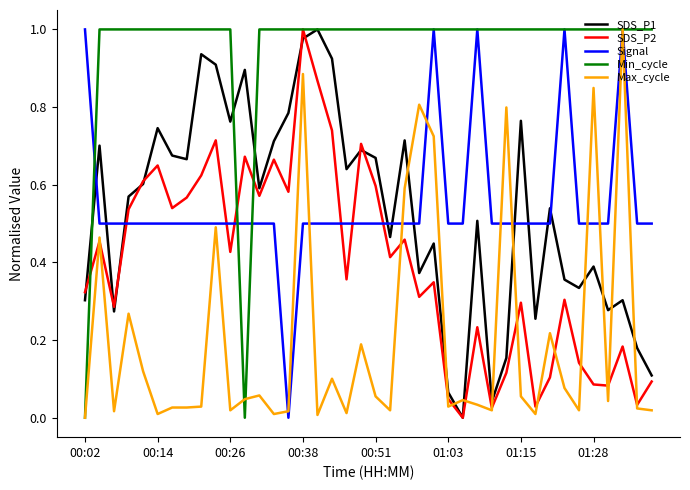

At how many categories does at least one series exceed 0?

40